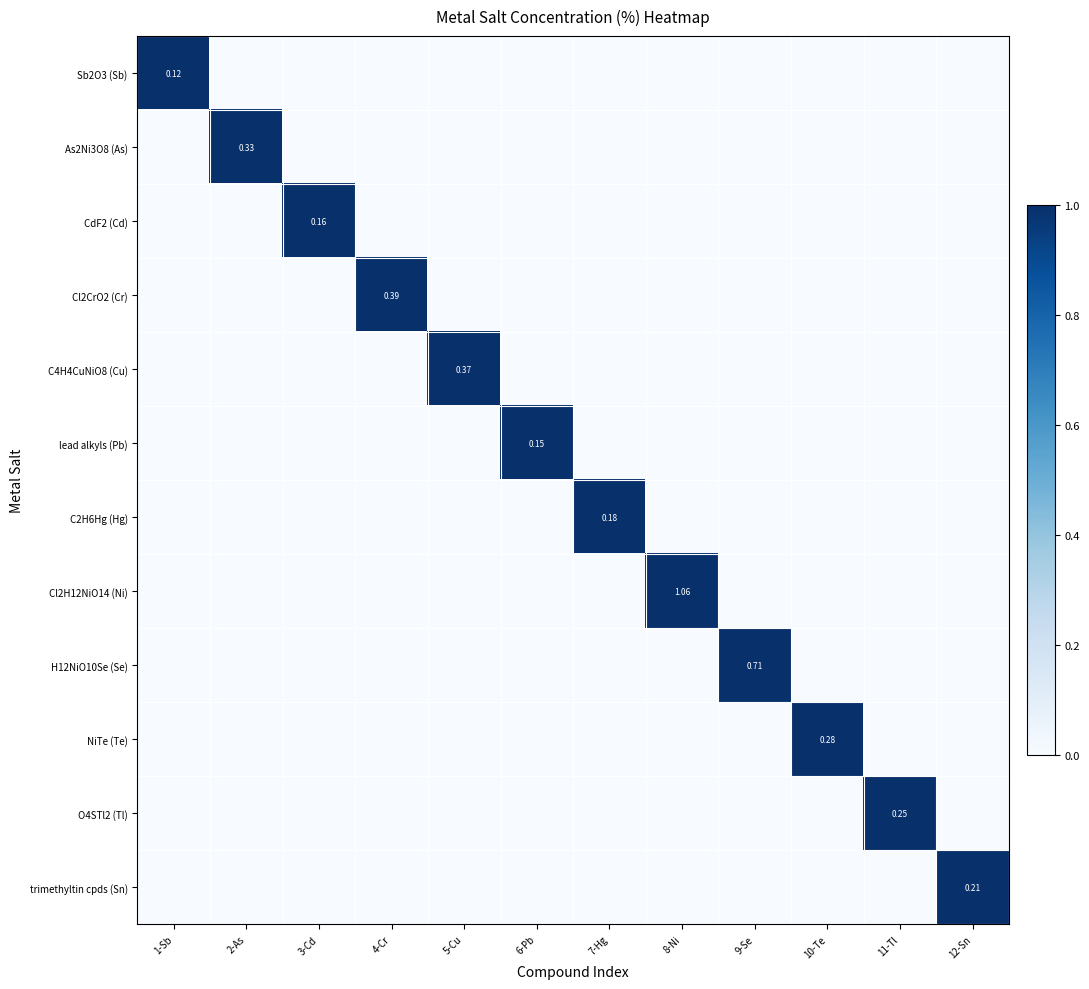

The value of CdF2 (Cd) at 2-As is -1. True or false?

False